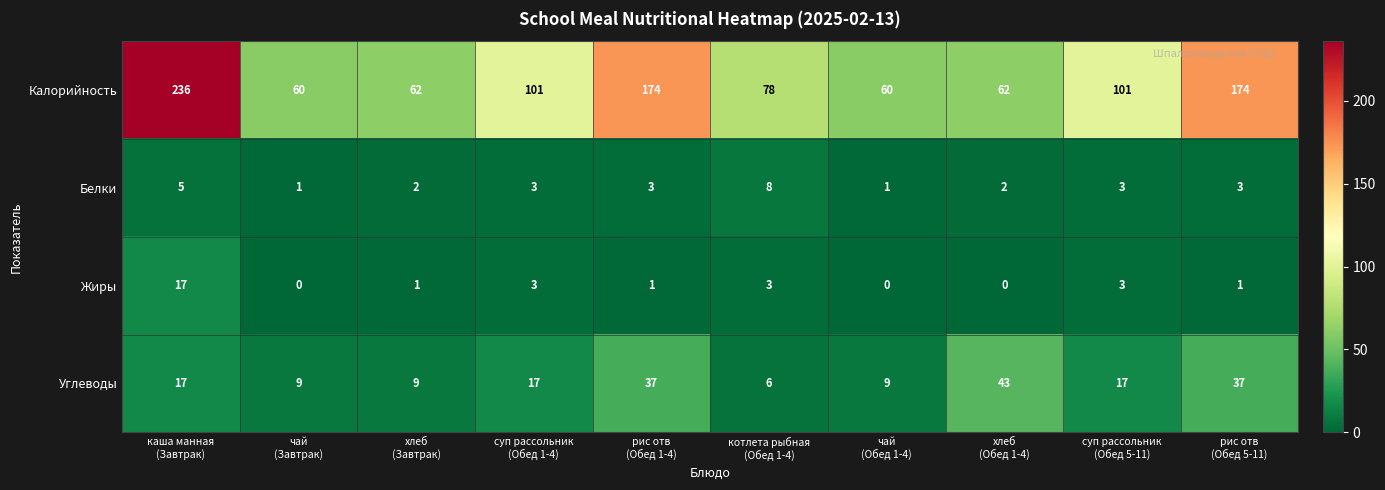

Which series has the largest range (max minus min)?

Калорийность